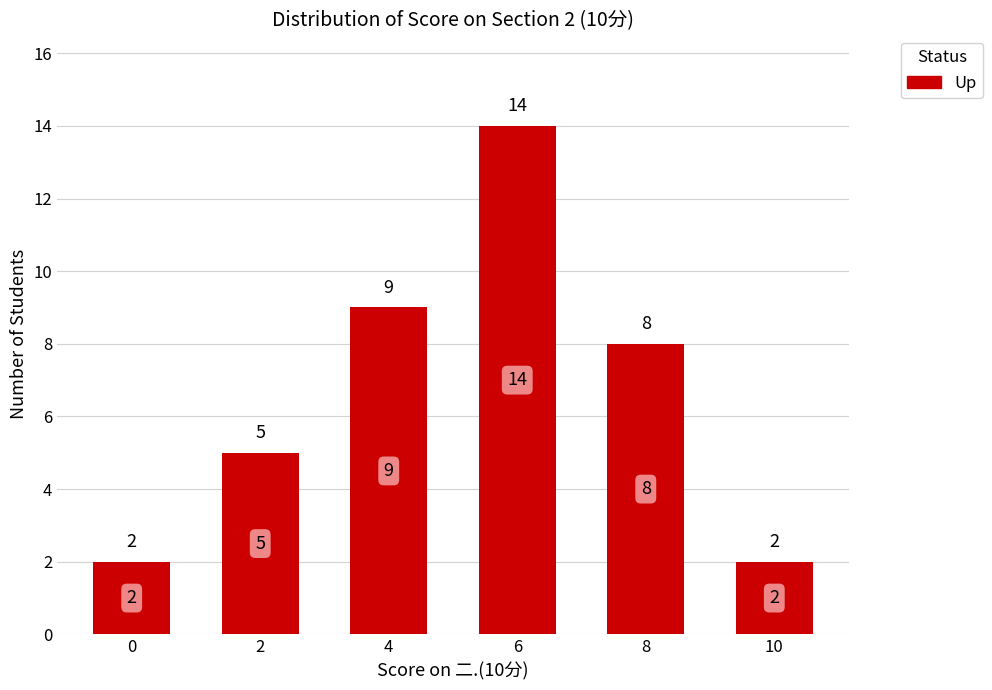

How many data points are less than 8?

3